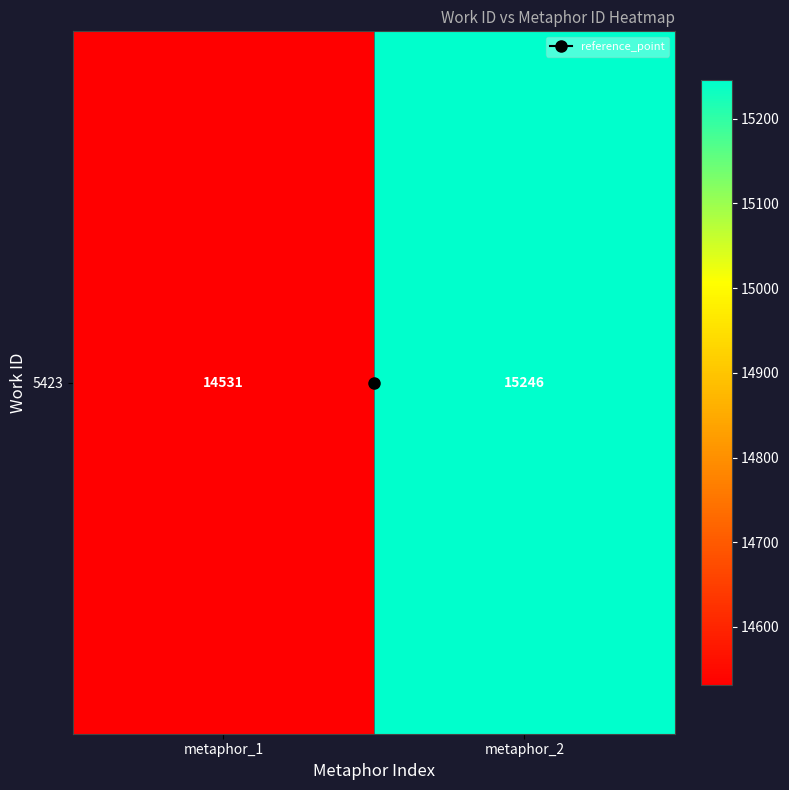

What is the greatest value displayed?

15246